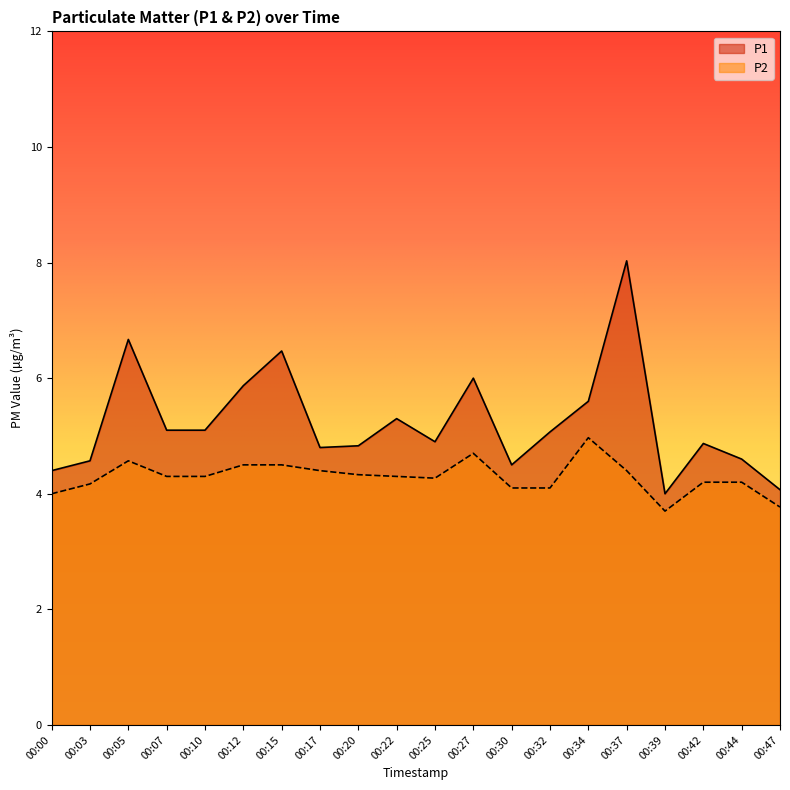

Which label corresponds to the largest value in the chart?

00:37